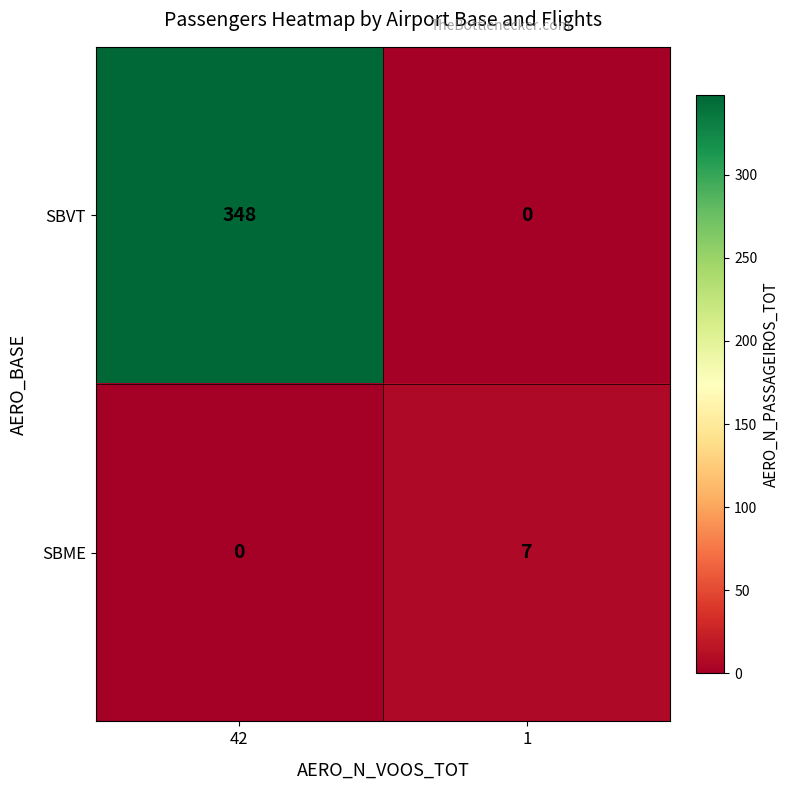

True or false: SBVT has a value of 0 at 1.

True